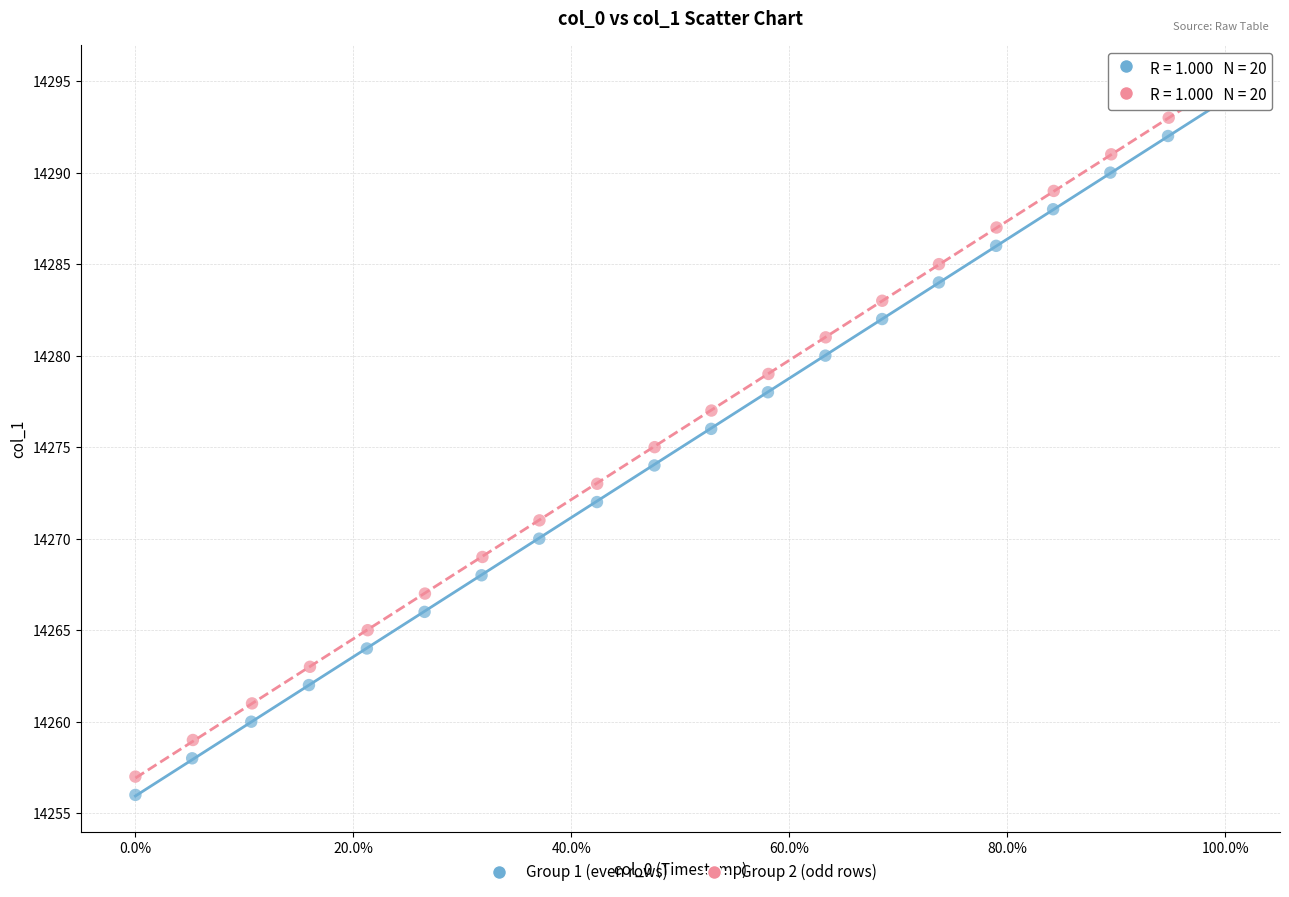

What are all the series names shown in the legend?

Group 1 (even rows), Group 2 (odd rows)